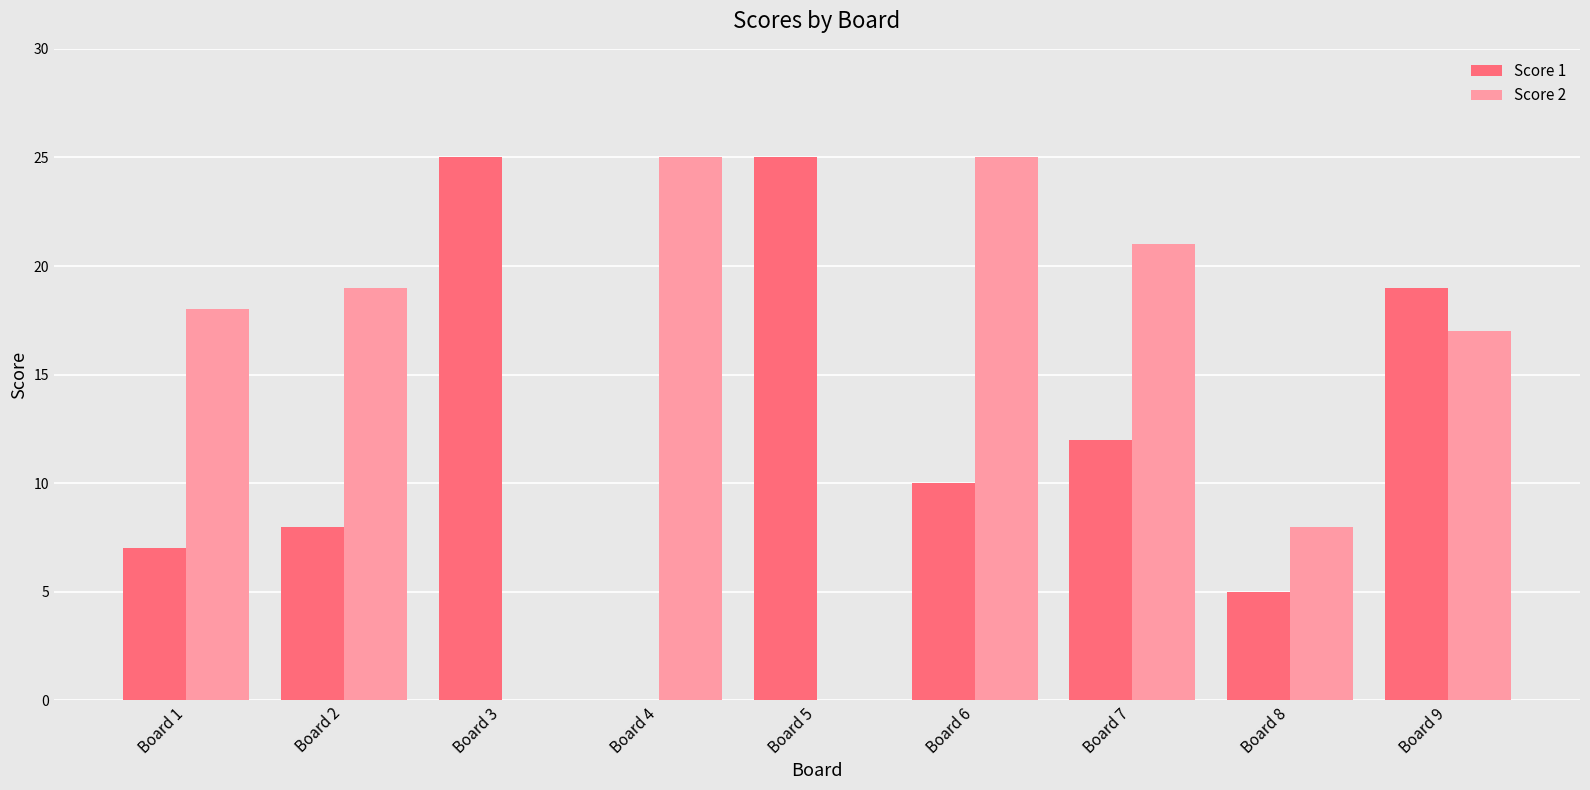

Is it true that Score 1 equals 10 at Board 4?

False